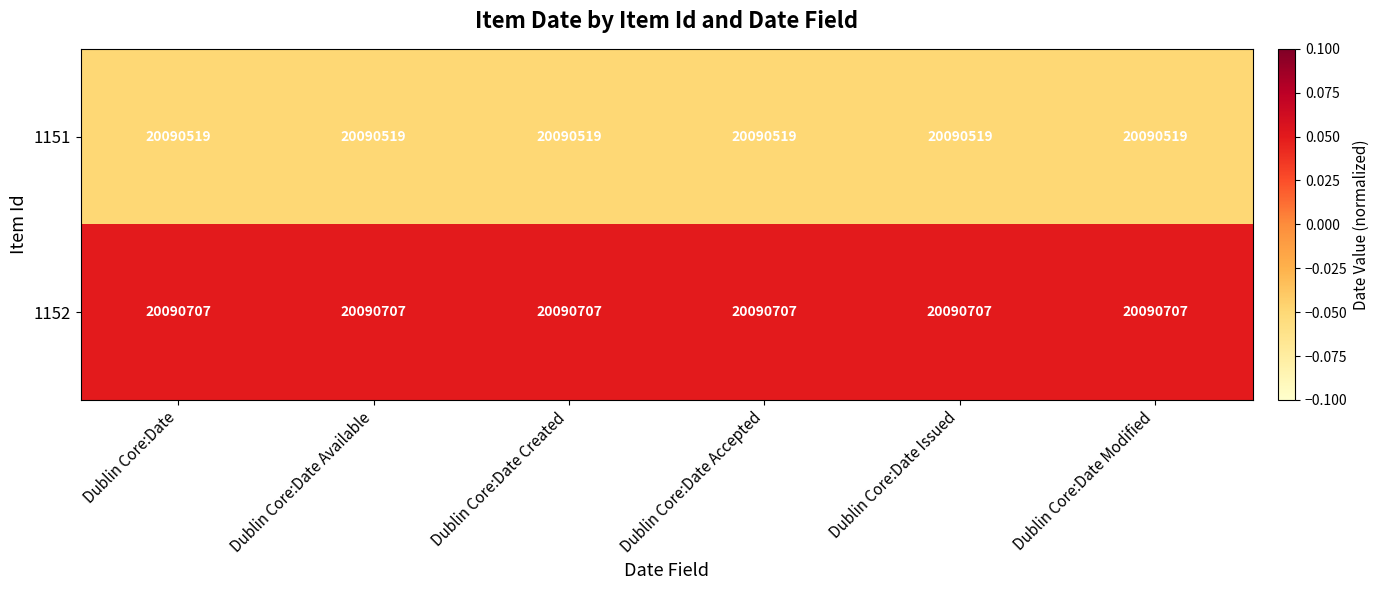

Is the value of 1152 at Dublin Core:Date Accepted greater than the value of 1151 at Dublin Core:Date Modified?

Yes